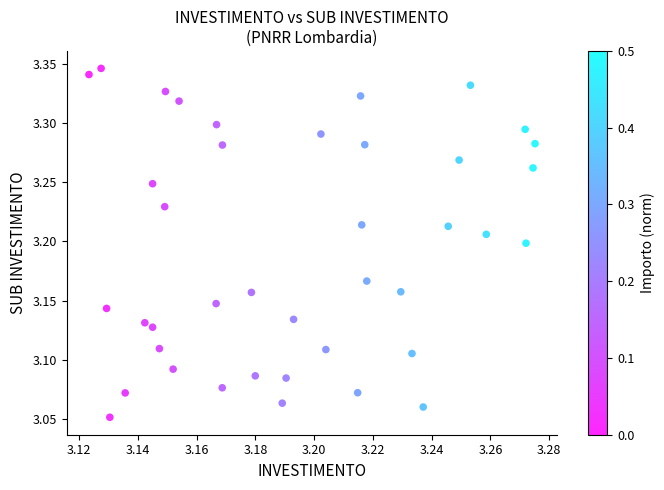

What is the range of Y values (max minus min)?

0.3